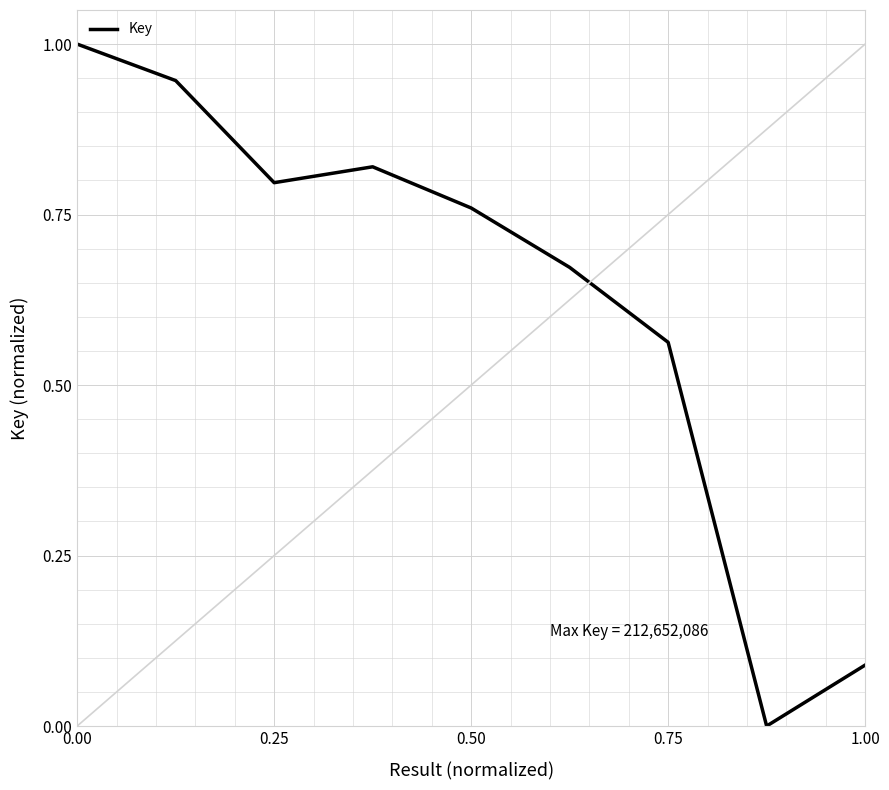

What is the greatest value displayed?

1.0